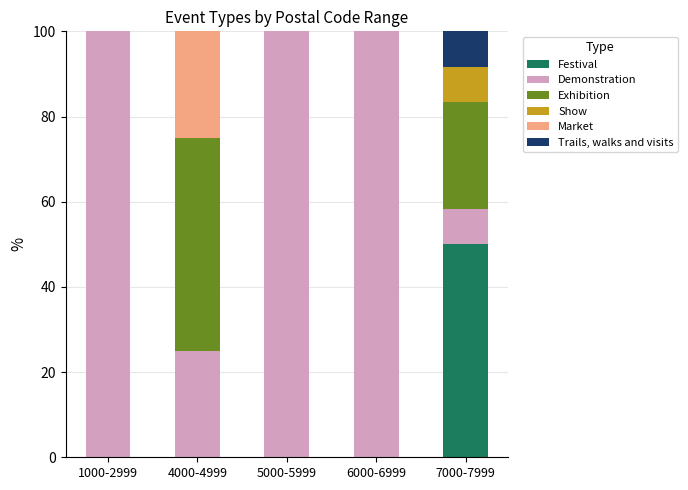

What is the highest value of the Festival series?

50.0